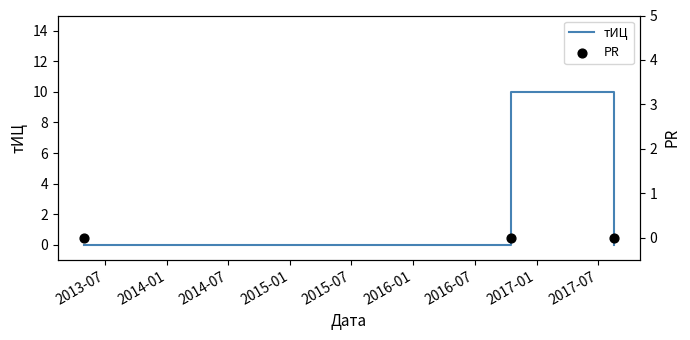

Which series has the largest Y range (max minus min)?

тИЦ